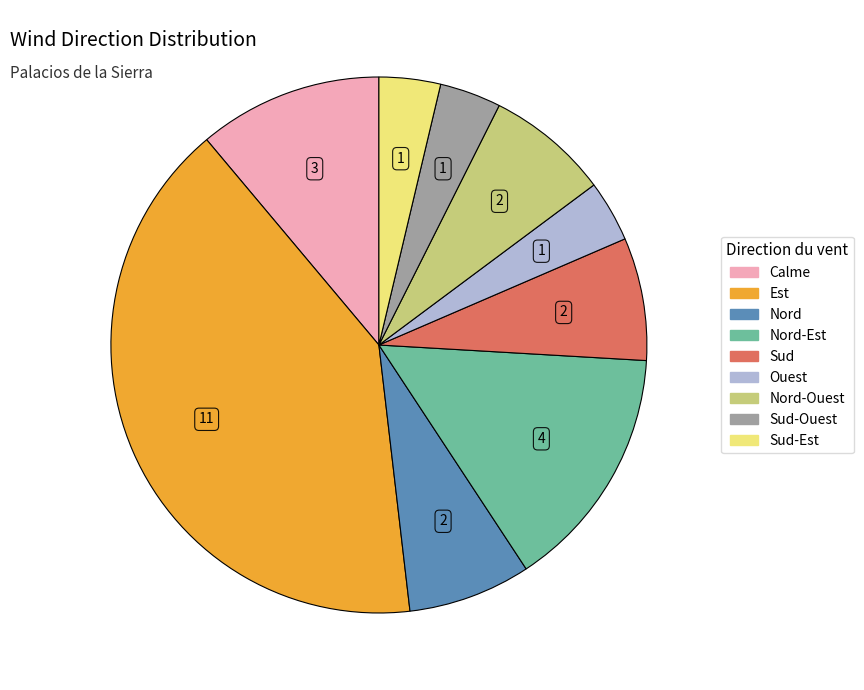

Is there any slice that represents more than half of the pie?

No